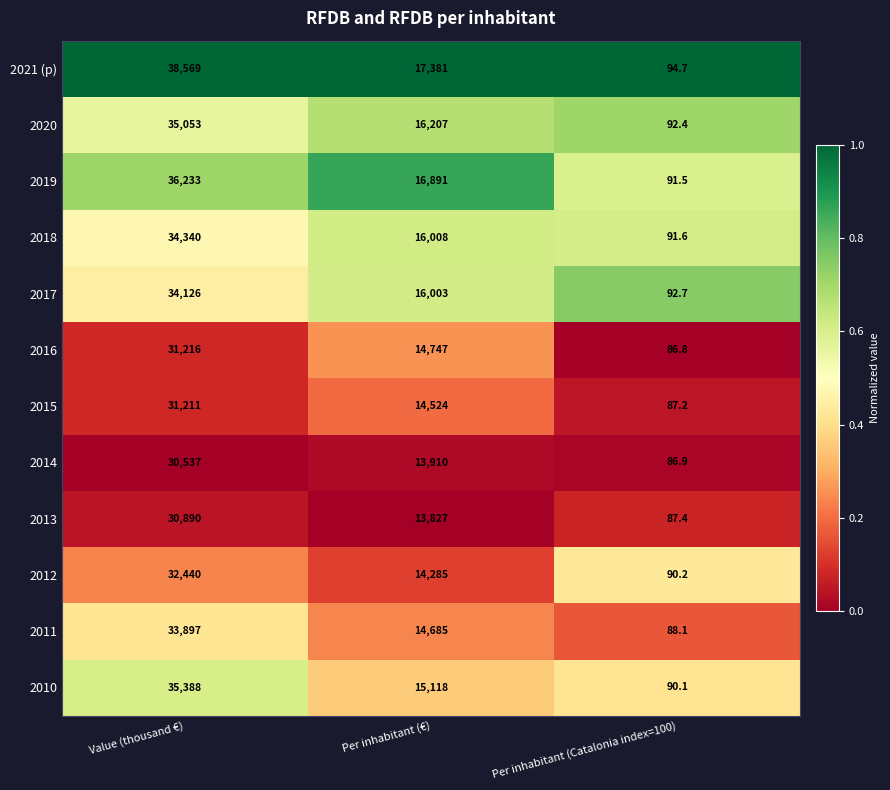

At Per inhabitant (€), list the series in order from largest to smallest.

2021 (p), 2019, 2020, 2018, 2017, 2010, 2016, 2011, 2015, 2012, 2014, 2013